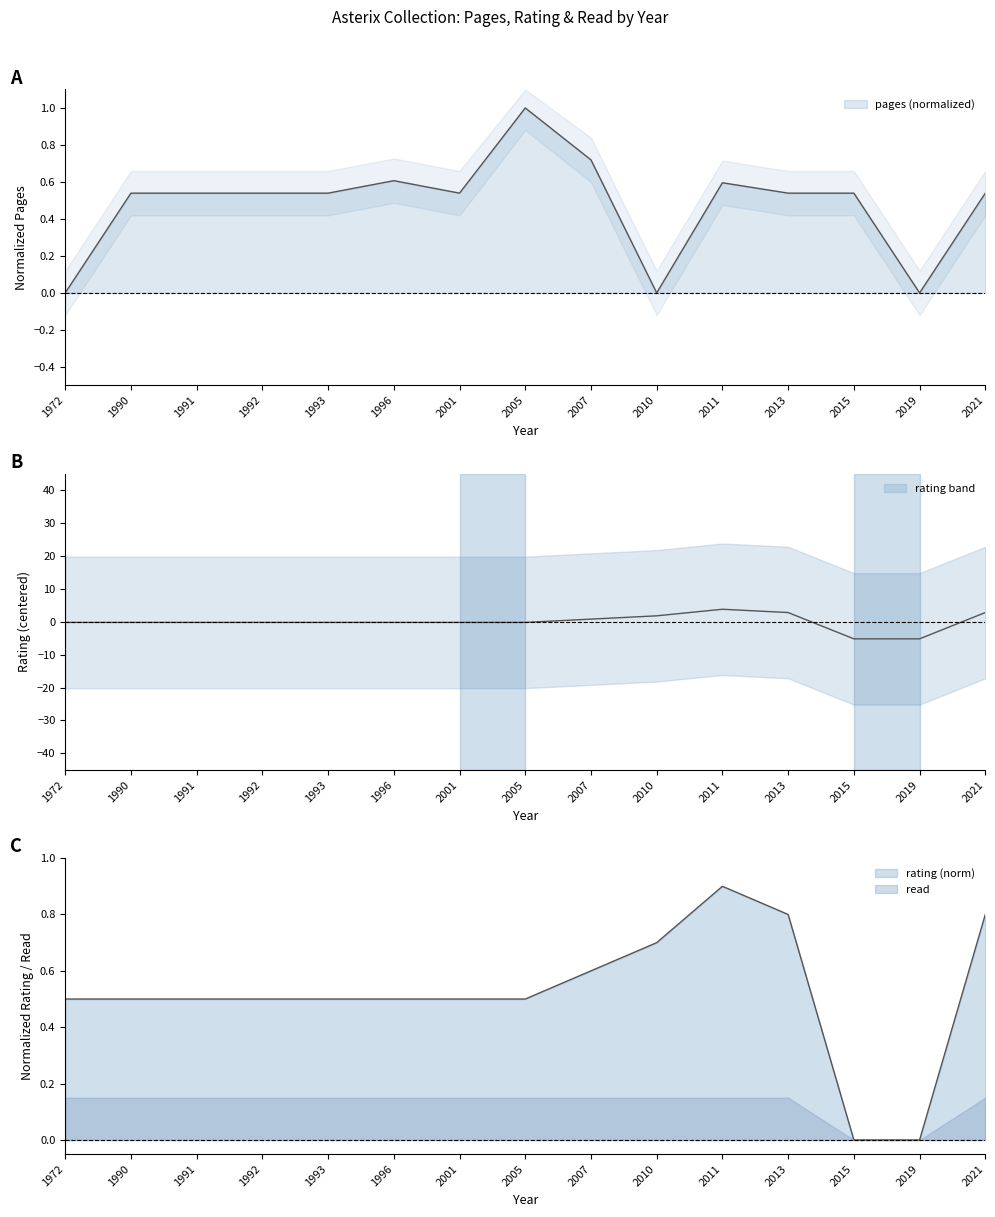

True or false: pages and rating cross at least once.

True